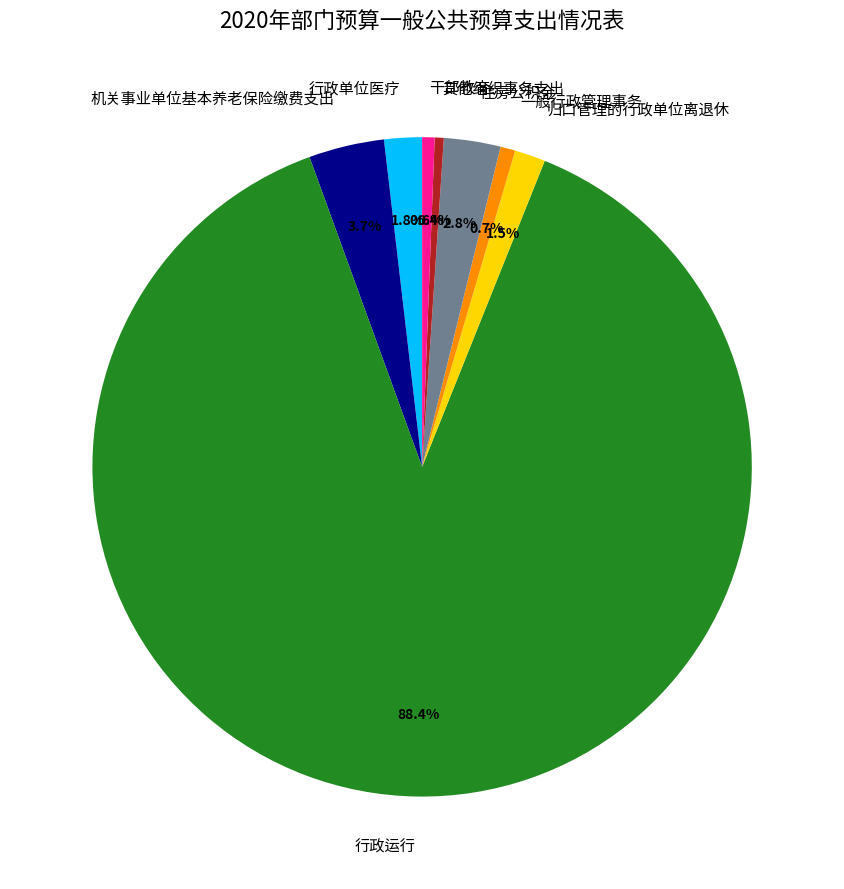

Approximately how many times larger is the value at 归口管理的行政单位离退休 compared to 干部教育?

2.5